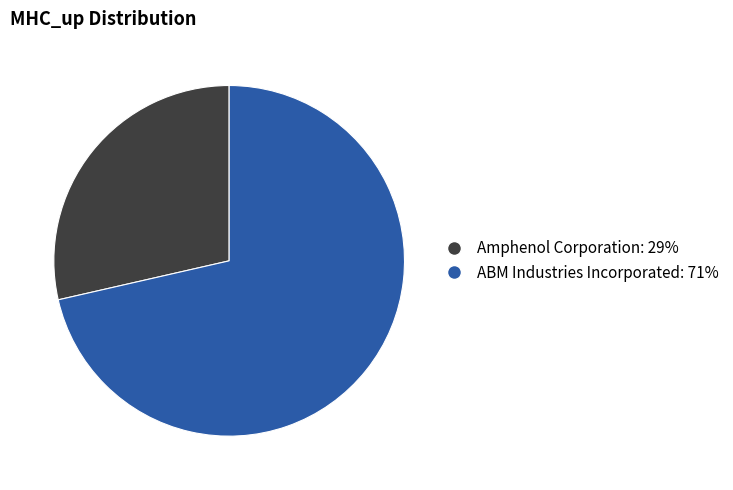

Is it true that ABM Industries Incorporated is 62% of the pie?

False